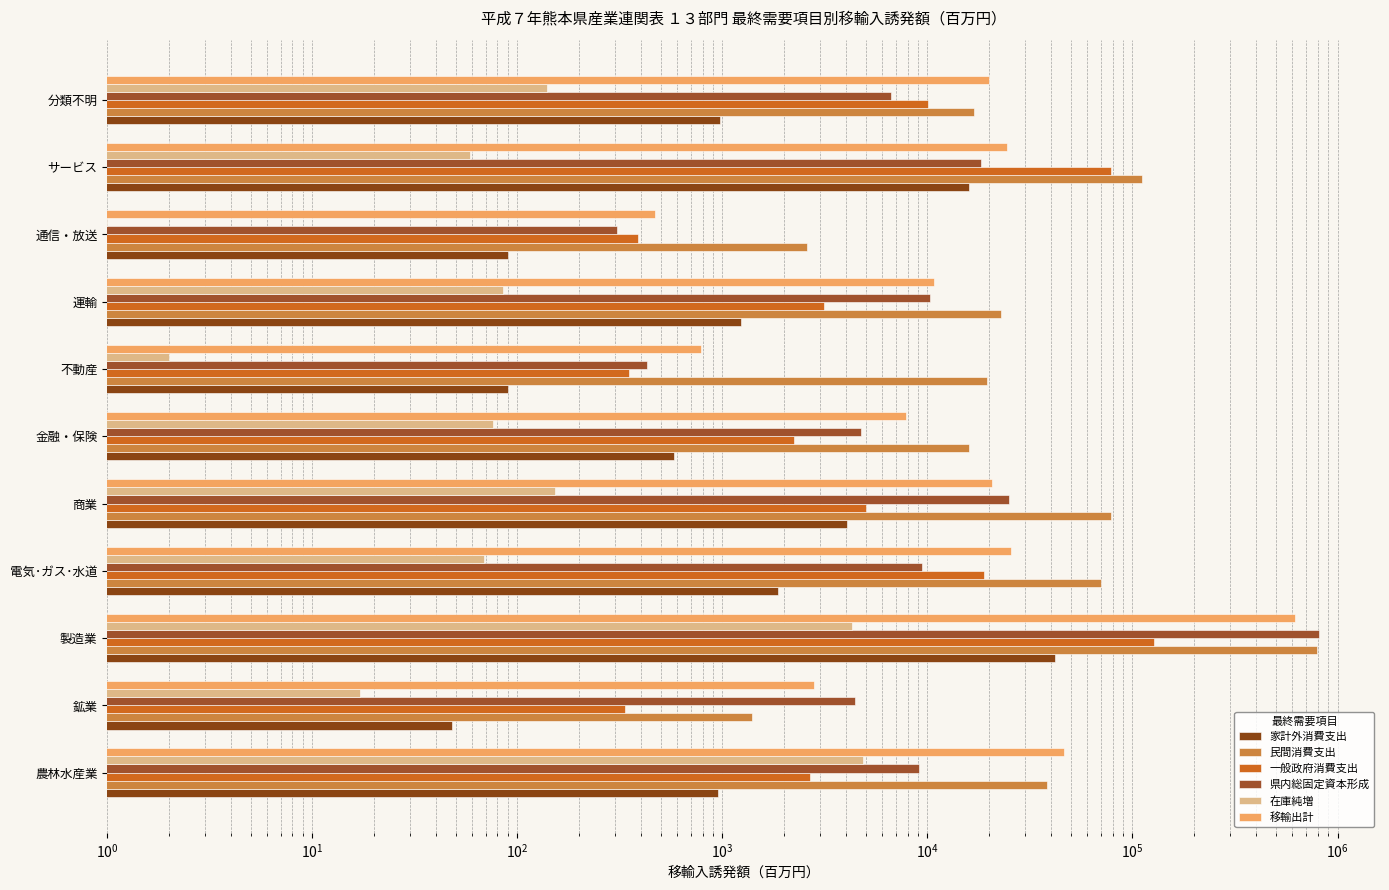

What is the sum of all 民間消費支出 values?

1173226